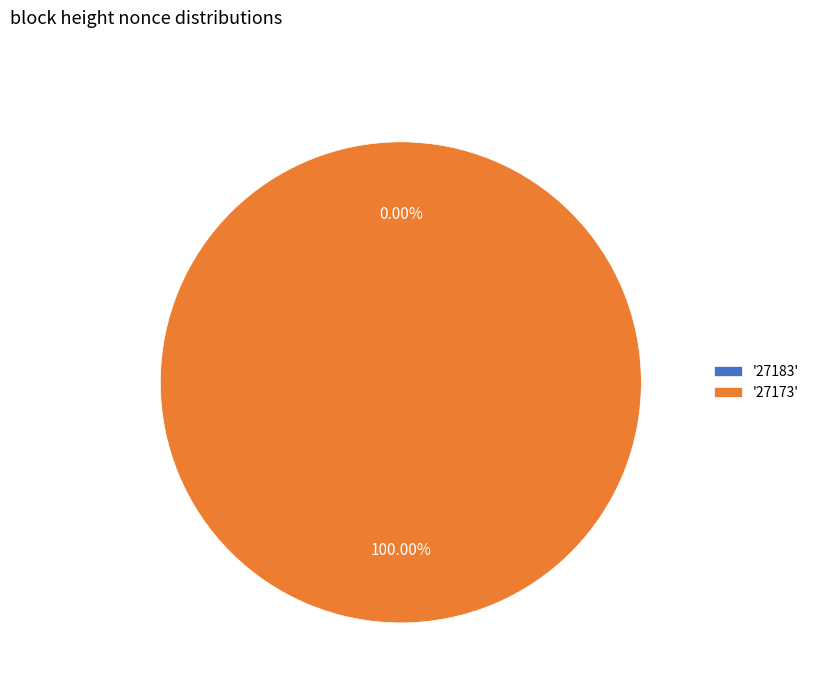

To the nearest percent, what is the average slice percentage?

50%